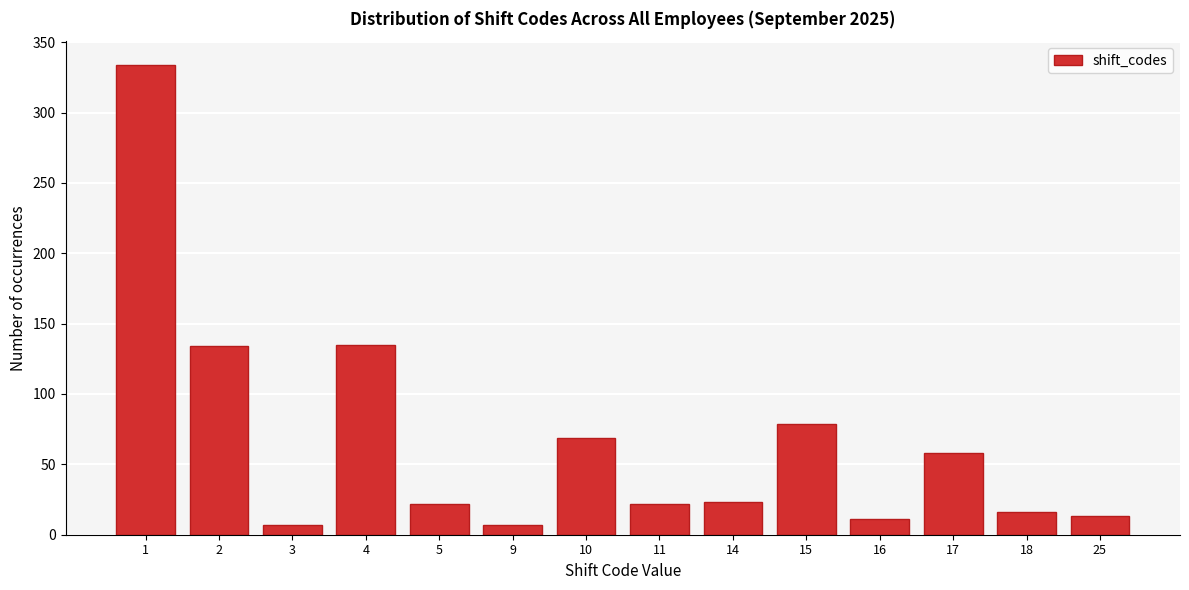

Is it true that the value at 25 is 13?

True